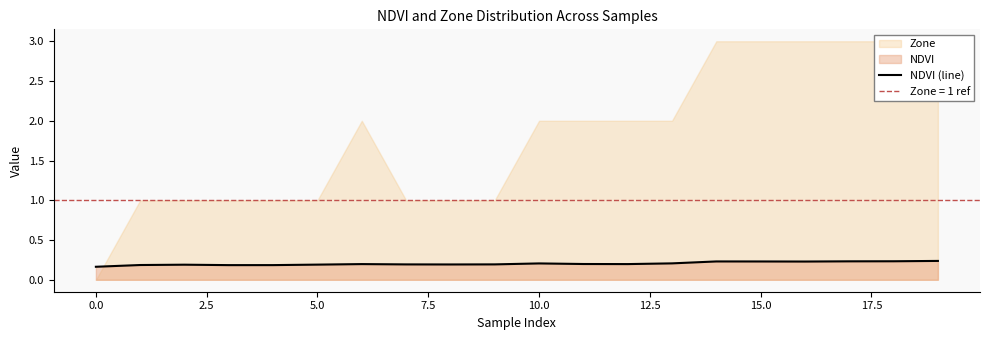

Reading right to left, extract all data points from this chart.

0.2	0.2	0.2	0.2	0.2	0.2	0.2	0.2	0.2	0.2	0.2	0.2	0.2	0.2	0.2	0.2	0.2	0.2	0.2	0.2